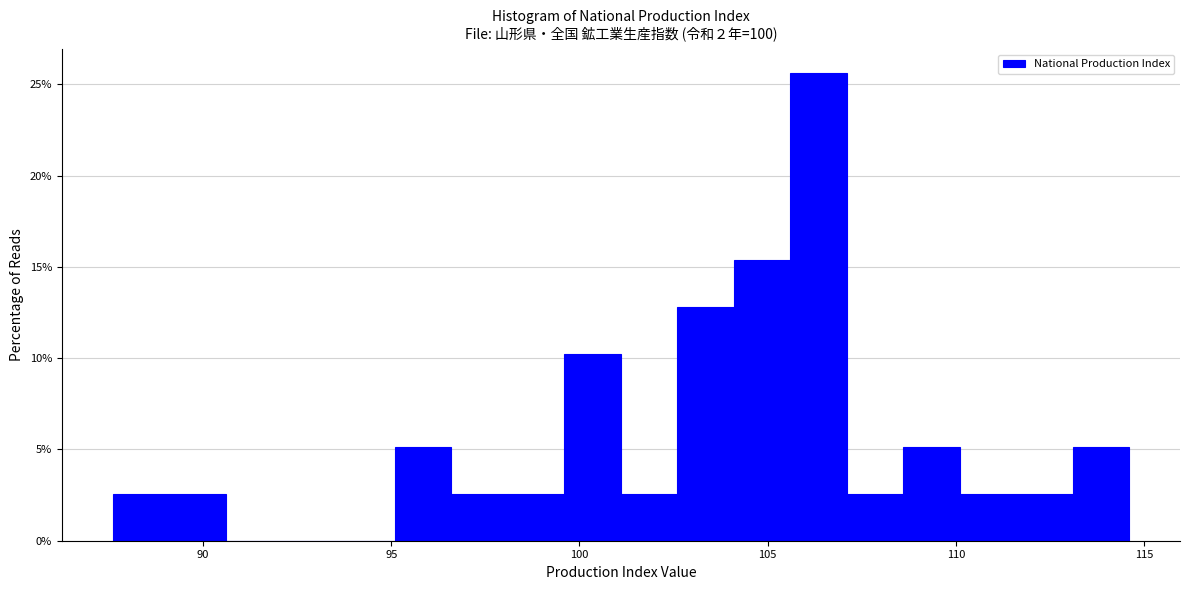

Read against the x-axis, roughly where is the centre of the tallest bar?

106.5